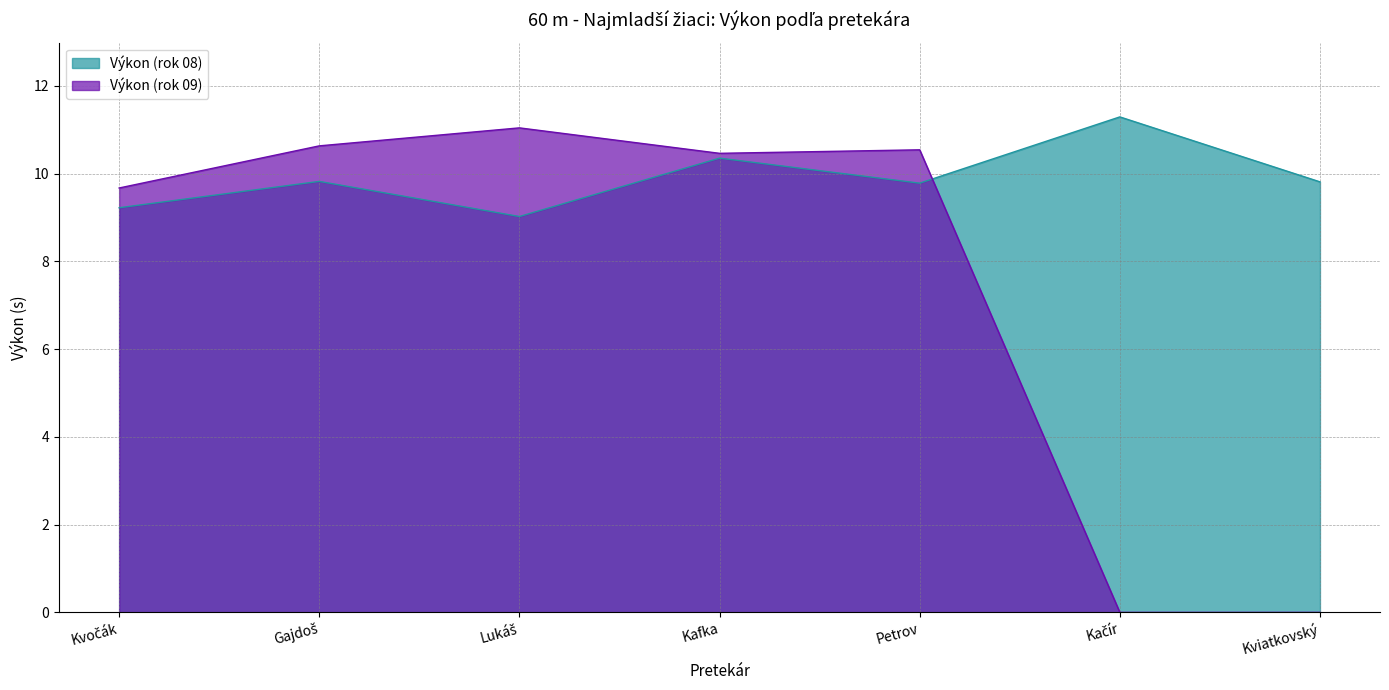

Count the number of data series in this chart.

2